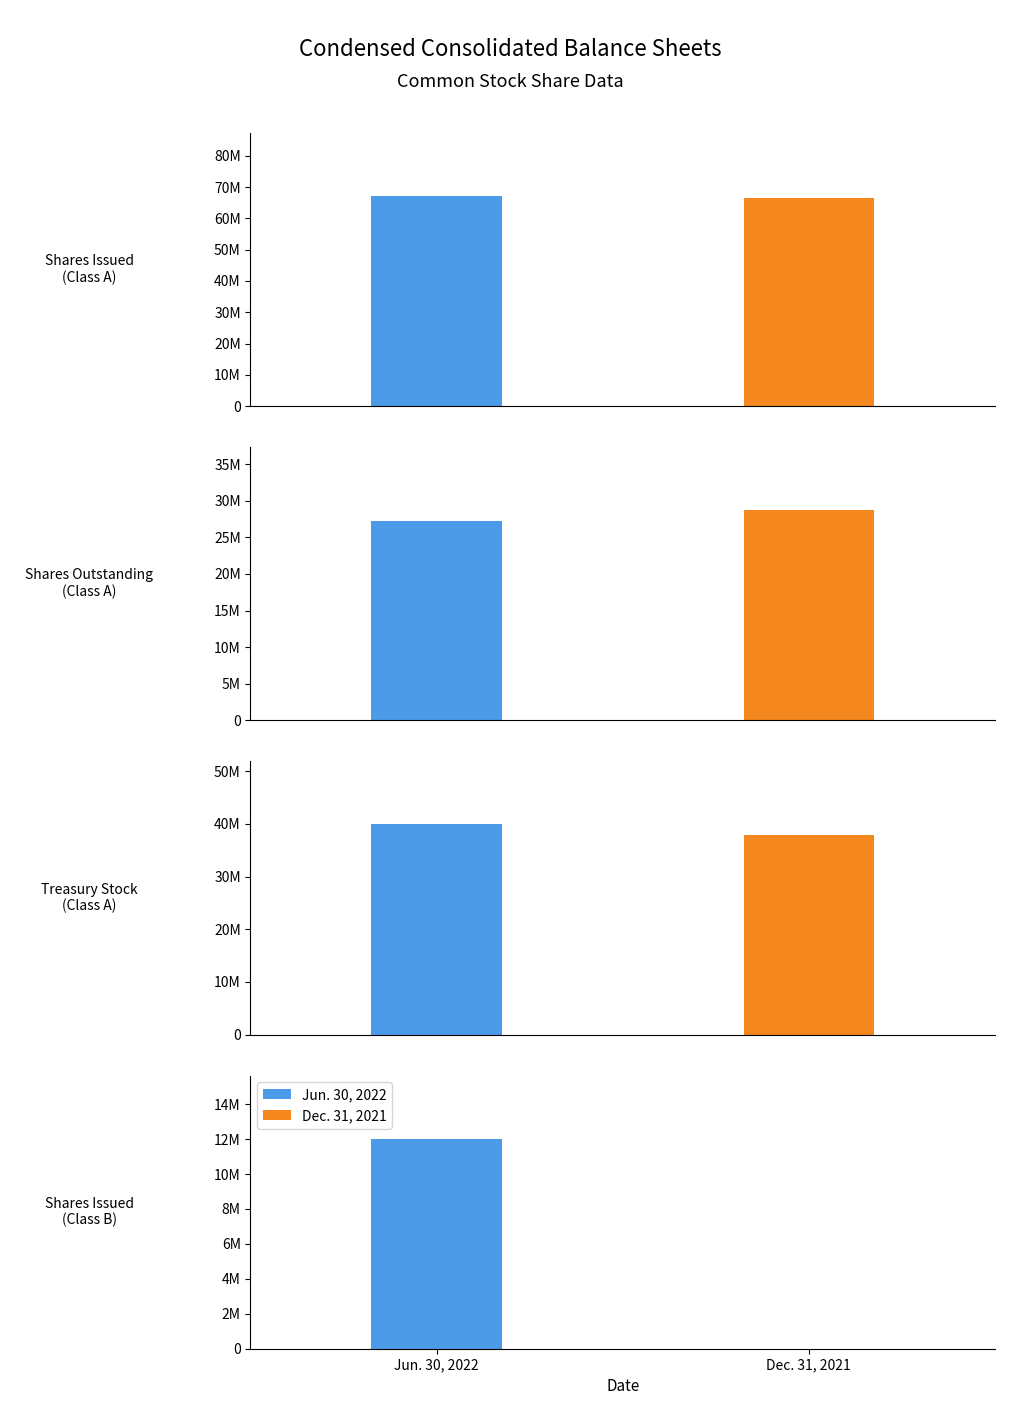

Between Treasury Stock
(Class A) and Shares Issued
(Class B), which is larger?

Treasury Stock
(Class A)